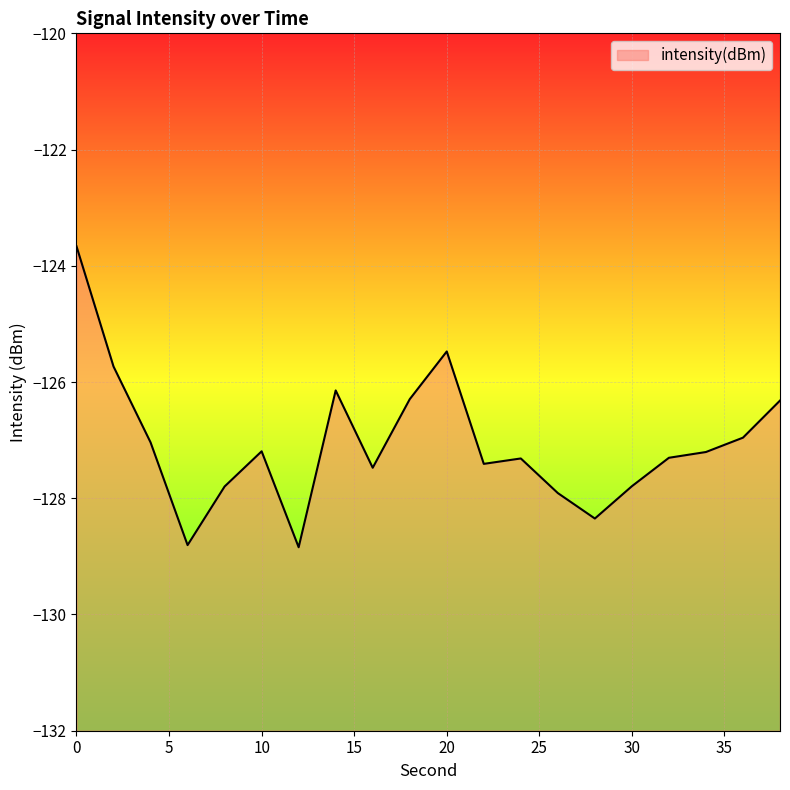

How many points are lower than both their immediate neighbors (excluding endpoints)?

5